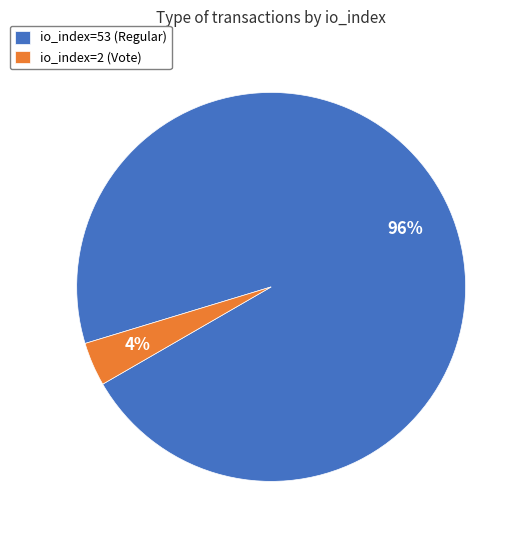

Do io_index=2 (Vote) and io_index=53 (Regular) together represent more than half of the pie?

Yes